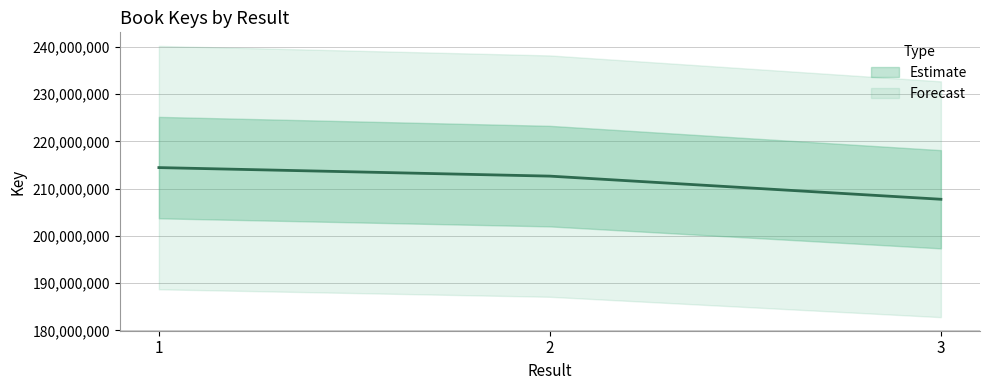

What is the sum of the values at 3 and 2?

420378921